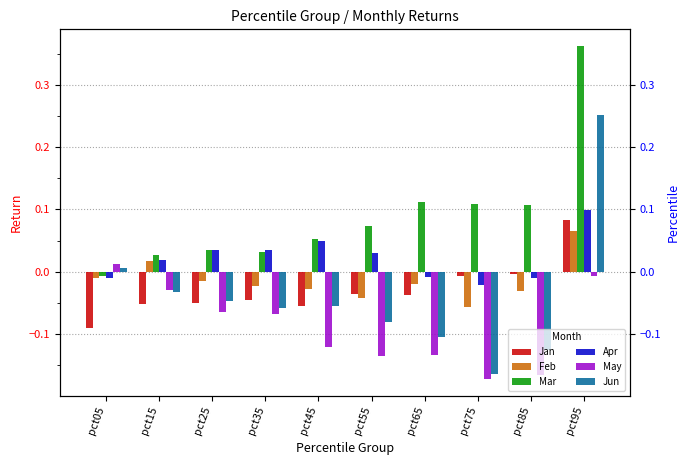

Reading right to left, extract all data points from this chart.

Jan: pct95=0.1	pct85=-0.0	pct75=-0.0	pct65=-0.0	pct55=-0.0	pct45=-0.1	pct35=-0.0	pct25=-0.0	pct15=-0.1	pct05=-0.1
Feb: pct95=0.1	pct85=-0.0	pct75=-0.1	pct65=-0.0	pct55=-0.0	pct45=-0.0	pct35=-0.0	pct25=-0.0	pct15=0.0	pct05=-0.0
Mar: pct95=0.4	pct85=0.1	pct75=0.1	pct65=0.1	pct55=0.1	pct45=0.1	pct35=0.0	pct25=0.0	pct15=0.0	pct05=-0.0
Apr: pct95=0.1	pct85=-0.0	pct75=-0.0	pct65=-0.0	pct55=0.0	pct45=0.0	pct35=0.0	pct25=0.0	pct15=0.0	pct05=-0.0
May: pct95=-0.0	pct85=-0.2	pct75=-0.2	pct65=-0.1	pct55=-0.1	pct45=-0.1	pct35=-0.1	pct25=-0.1	pct15=-0.0	pct05=0.0
Jun: pct95=0.3	pct85=-0.1	pct75=-0.2	pct65=-0.1	pct55=-0.1	pct45=-0.1	pct35=-0.1	pct25=-0.0	pct15=-0.0	pct05=0.0